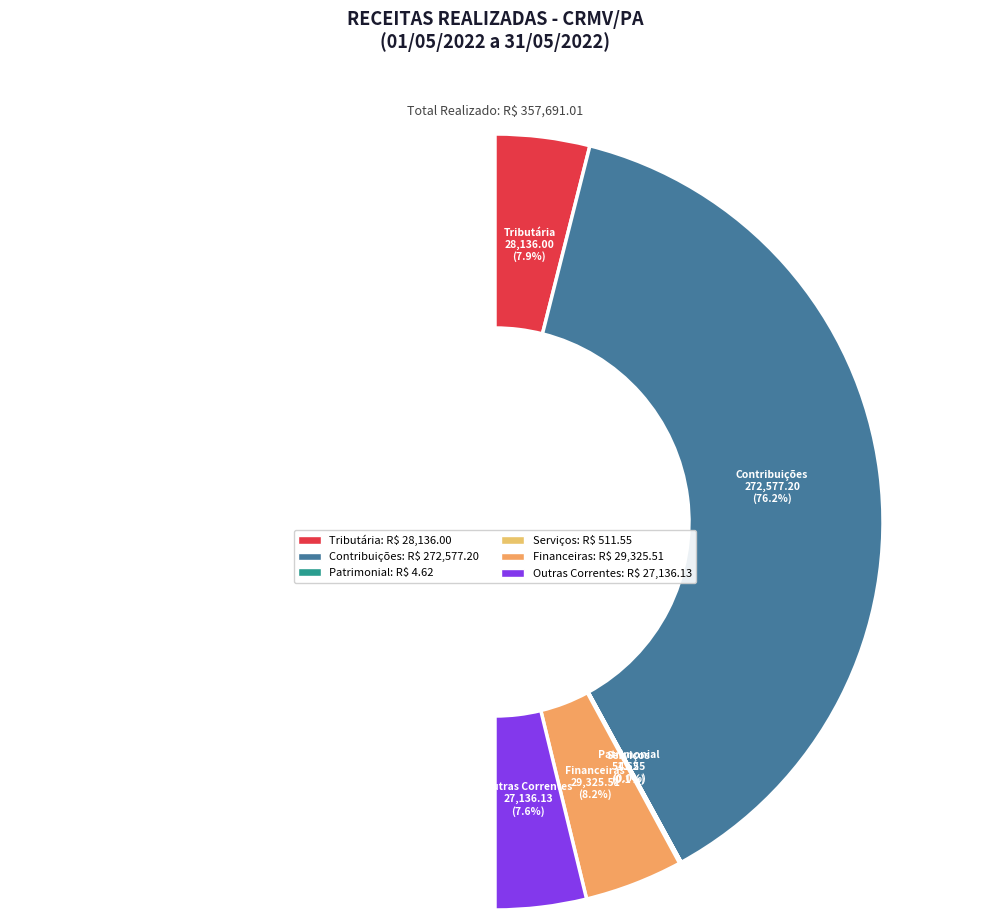

What percentage is the OUTRAS RECEITAS CORRENTES slice, to the nearest percent?

8%